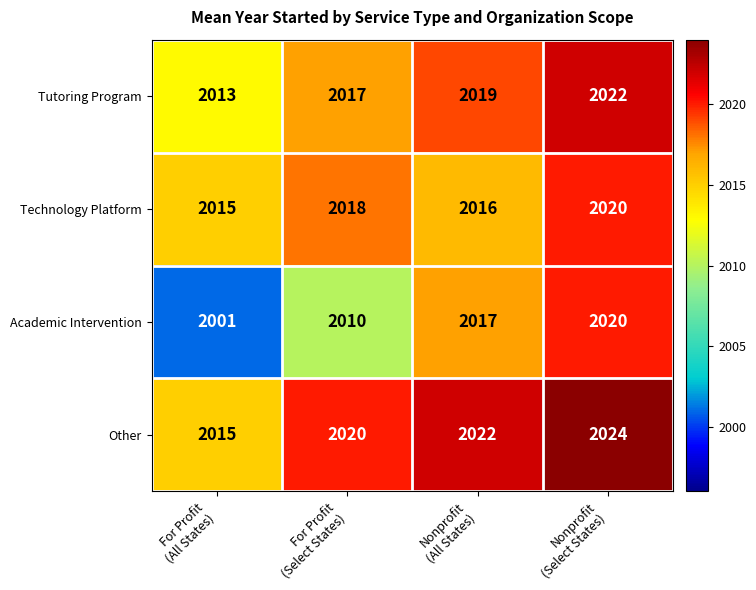

What is the minimum value shown in the chart?

2001